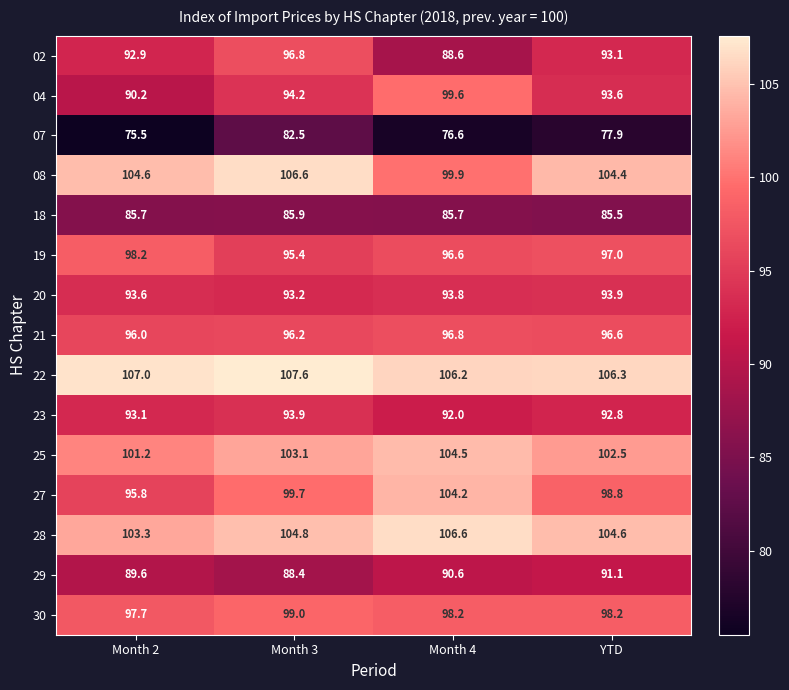

Rank the series at Month 2 from highest to lowest value.

22, 08, 28, 25, 19, 30, 21, 27, 20, 23, 02, 04, 29, 18, 07